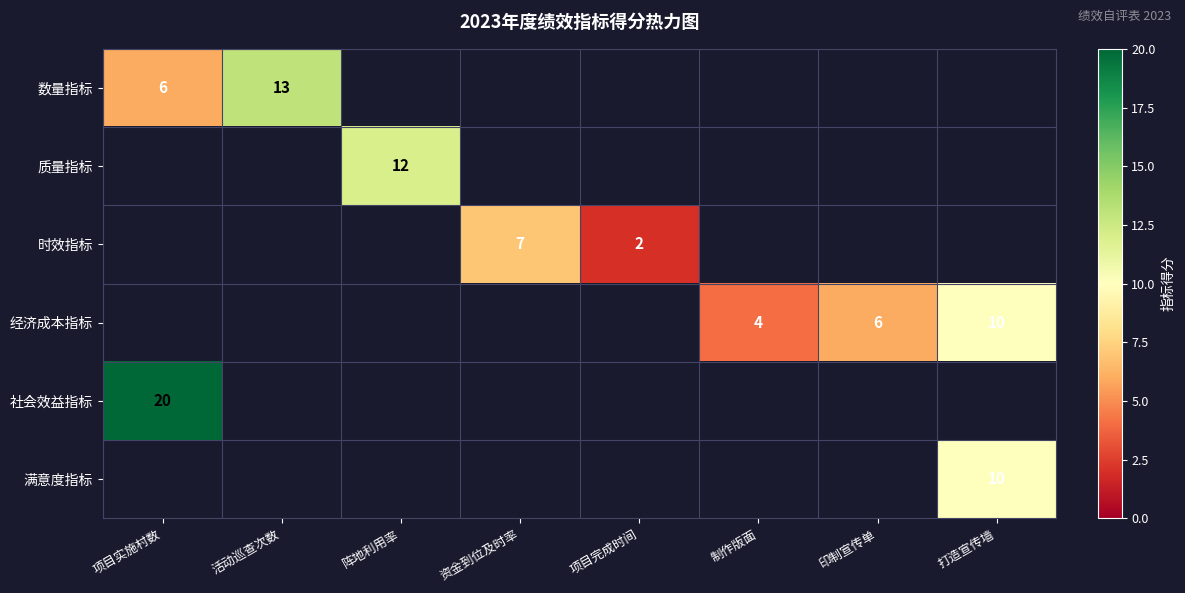

The value of 时效指标 at 项目完成时间 is 1. True or false?

False